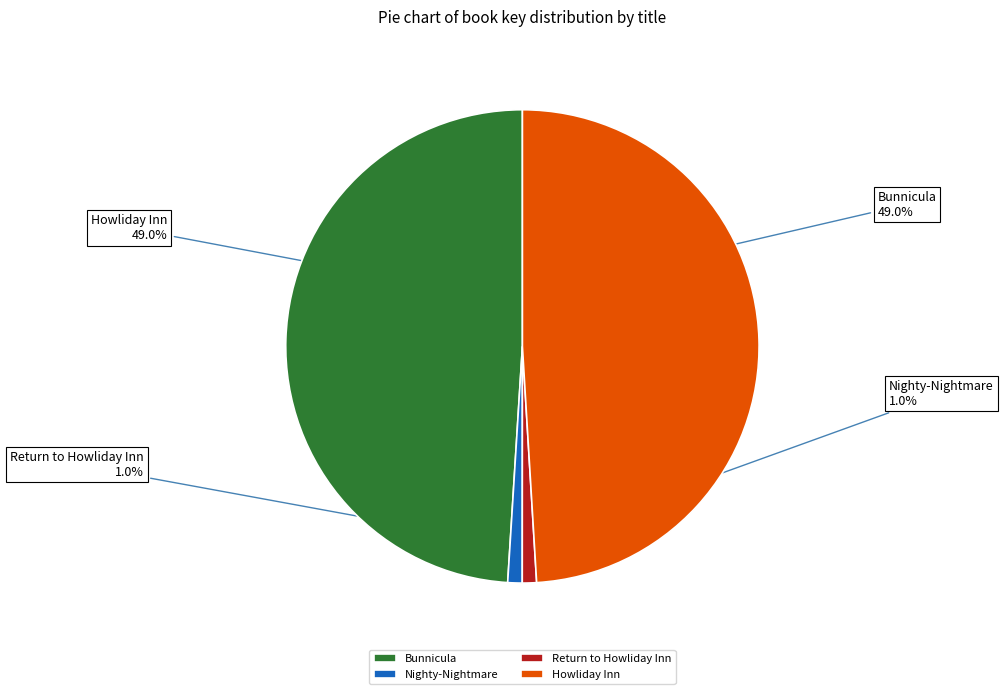

Is there any slice that represents more than half of the pie?

No